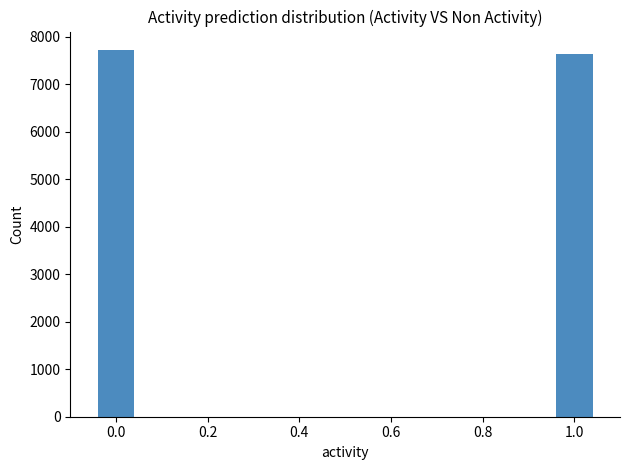

What is the average value?

7680